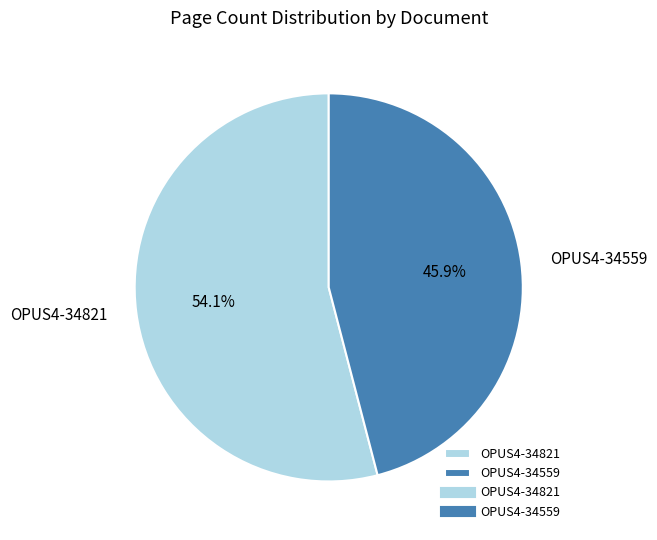

What percentage do OPUS4-34559 and OPUS4-34821 together represent?

100.0%